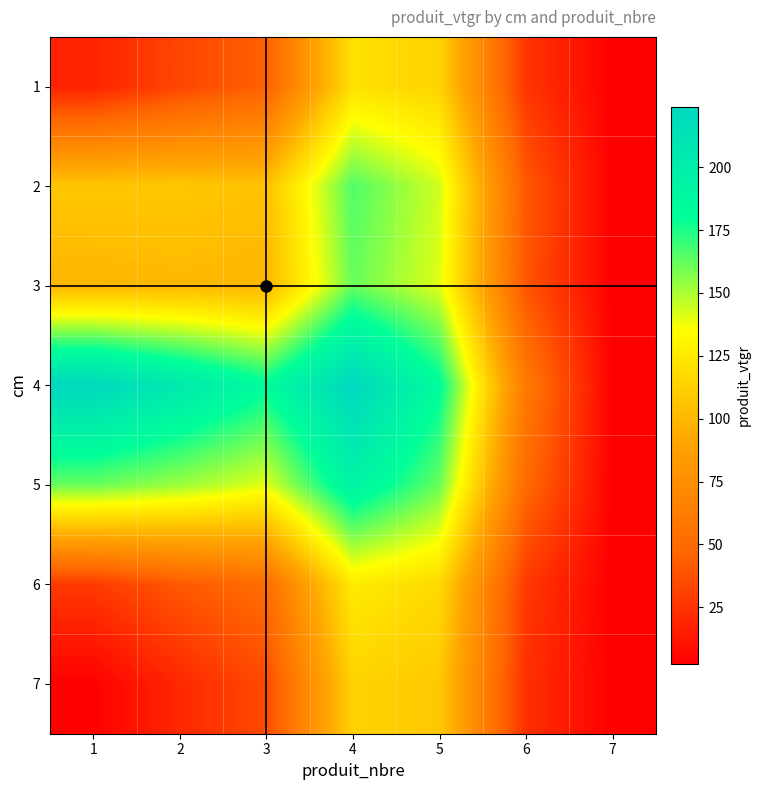

Rank the series at 7 from lowest to highest value.

1, 2, 3, 4, 5, 6, 7